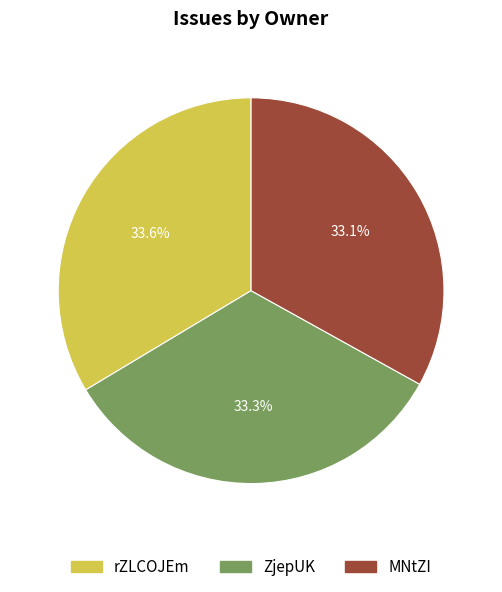

What percentage is the rZLCOJEm slice, to the nearest percent?

34%